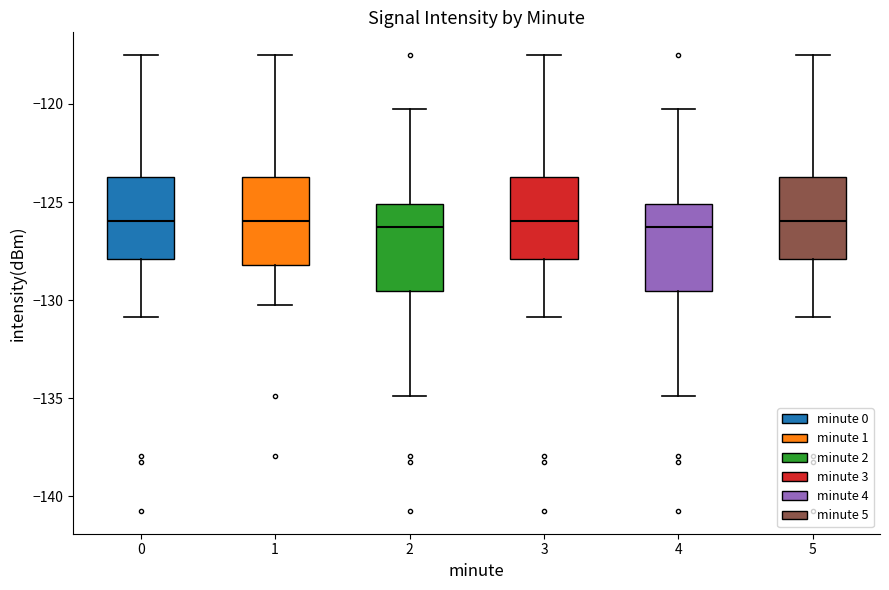

Reading left to right, read every box against the y-axis: the position of its median line, the range the box covers, and the ends of its whiskers. The values are not printed on the chart, so give them approximately, as read against the axis.

0: median -126.0, box -128.0 to -123.5, whiskers -131.0 to -117.5
1: median -126.0, box -128.0 to -123.5, whiskers -130.0 to -117.5
2: median -126.5, box -129.5 to -125.0, whiskers -135.0 to -120.5
3: median -126.0, box -128.0 to -123.5, whiskers -131.0 to -117.5
4: median -126.5, box -129.5 to -125.0, whiskers -135.0 to -120.5
5: median -126.0, box -128.0 to -123.5, whiskers -131.0 to -117.5